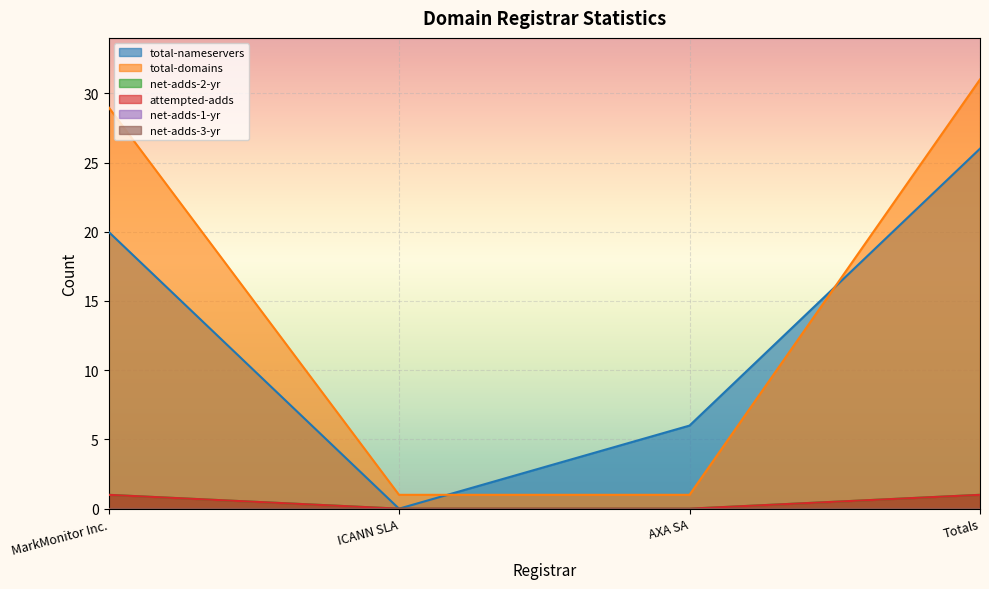

What is the sum of the attempted-adds values at Totals and ICANN SLA?

1